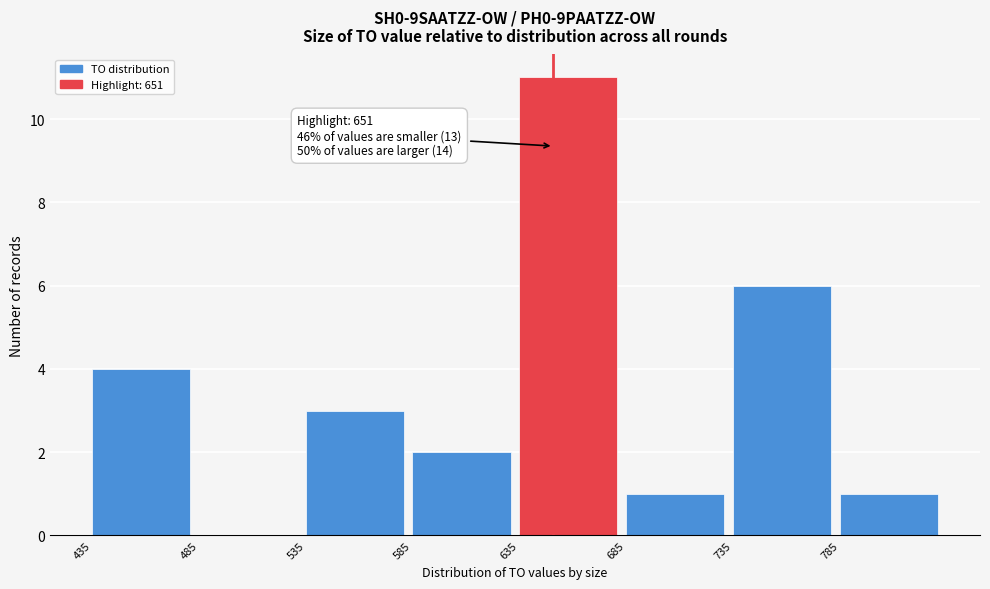

Over which range of the x-axis is the bar tallest?

635 to 685